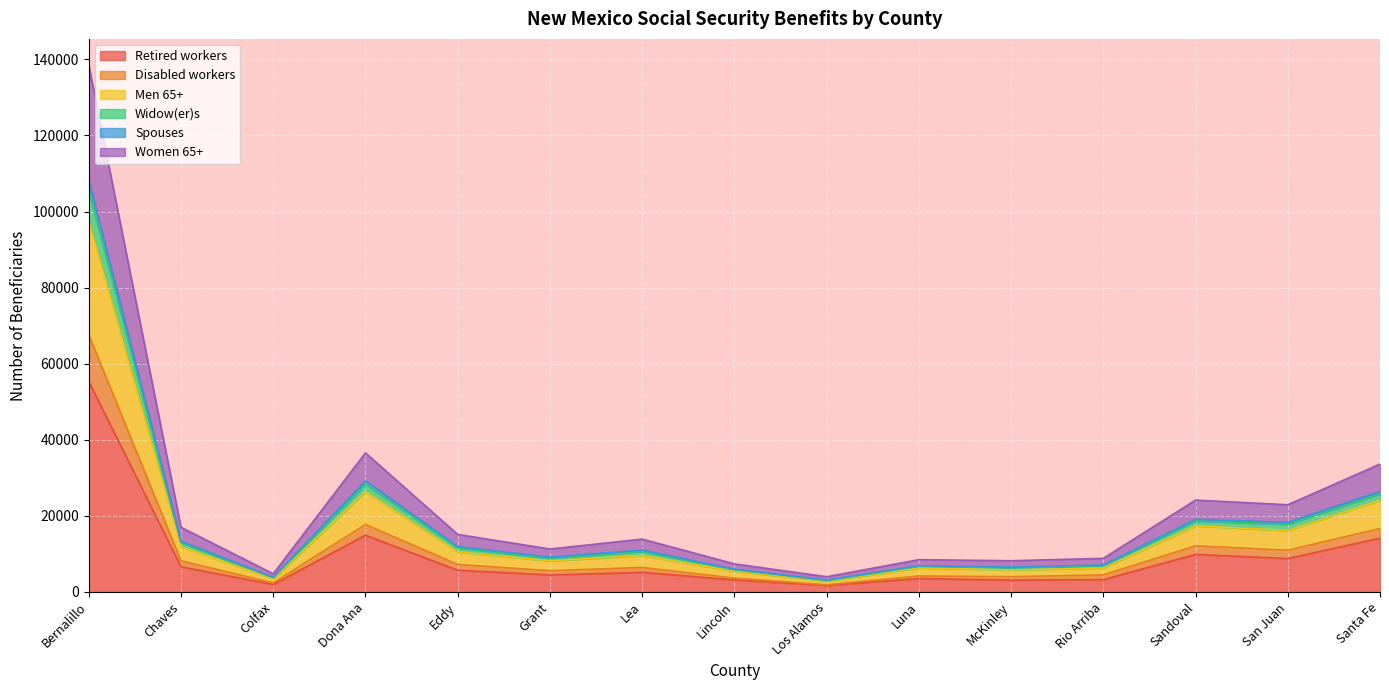

Which category has the highest value in the Retired workers series?

Bernalillo